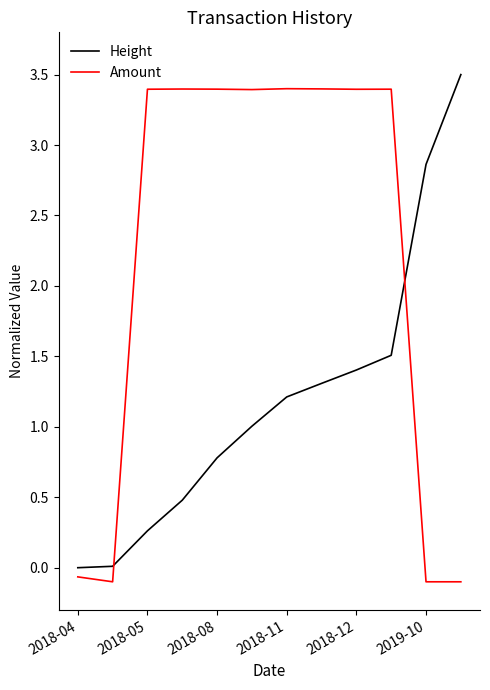

In Amount, how many points are lower than both neighbors (excluding endpoints)?

3